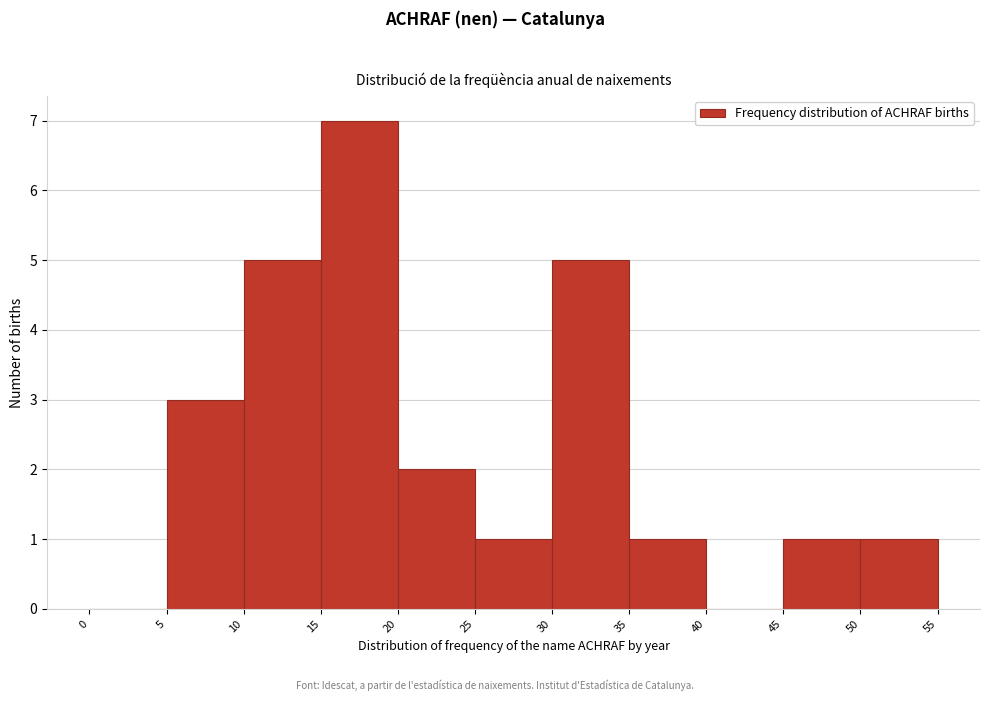

Reading left to right, list every bar in this chart as the range it spans on the x-axis followed by its height. The values are not printed on the chart, so give them approximately, as read against the axis.

0 to 5: 0
5 to 10: 3
10 to 15: 5
15 to 20: 7
20 to 25: 2
25 to 30: 1
30 to 35: 5
35 to 40: 1
40 to 45: 0
45 to 50: 1
50 to 55: 1